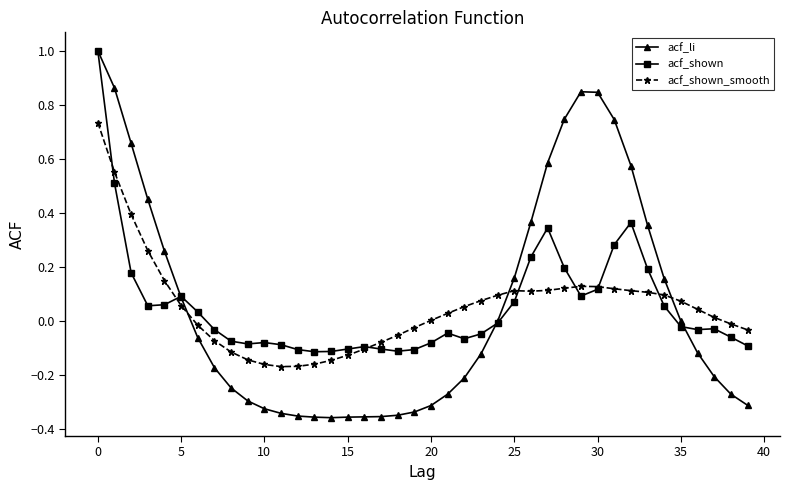

Which series ends up on top after the final intersection of acf_shown and acf_shown_smooth?

acf_shown_smooth